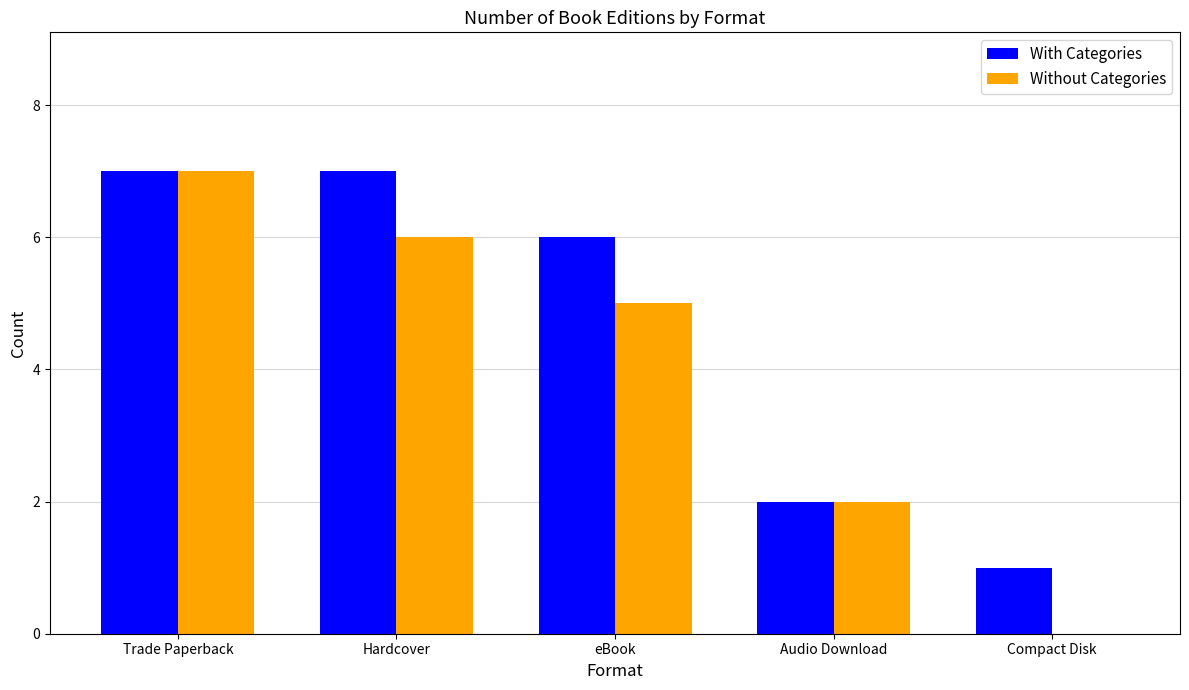

The With Categories series shows 1 at Compact Disk. True or false?

True